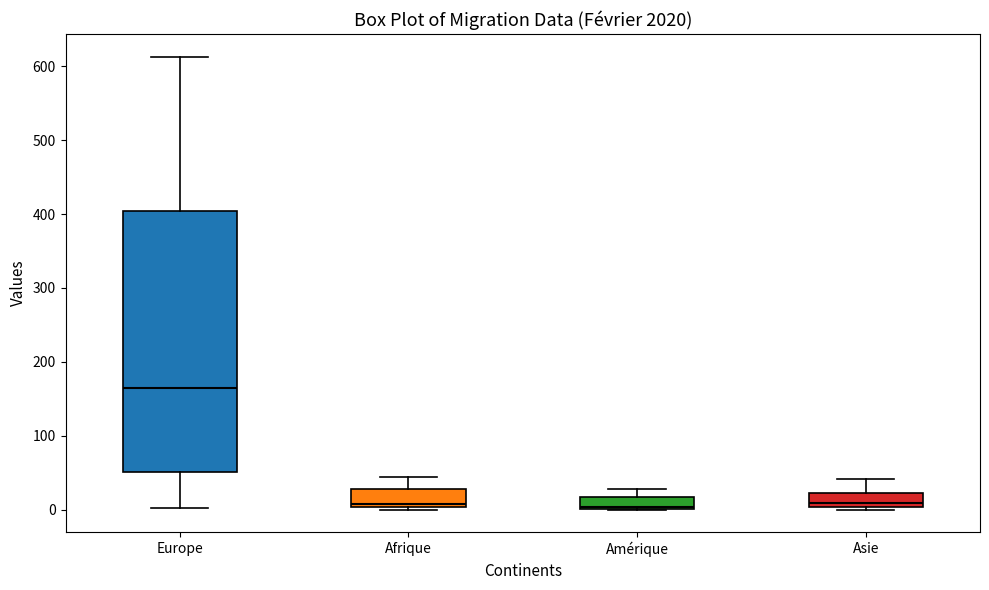

Which box has the highest median line?

Europe